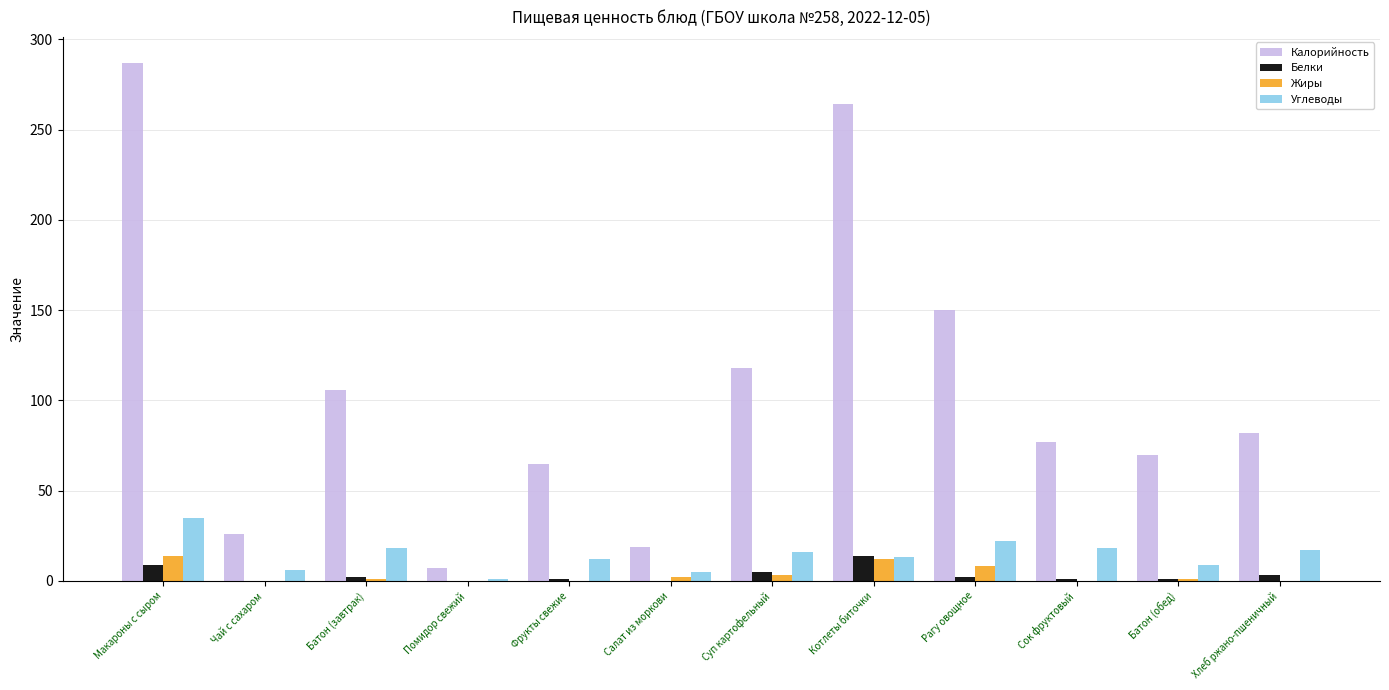

At which category is the sum across all series the highest?

Макароны с сыром